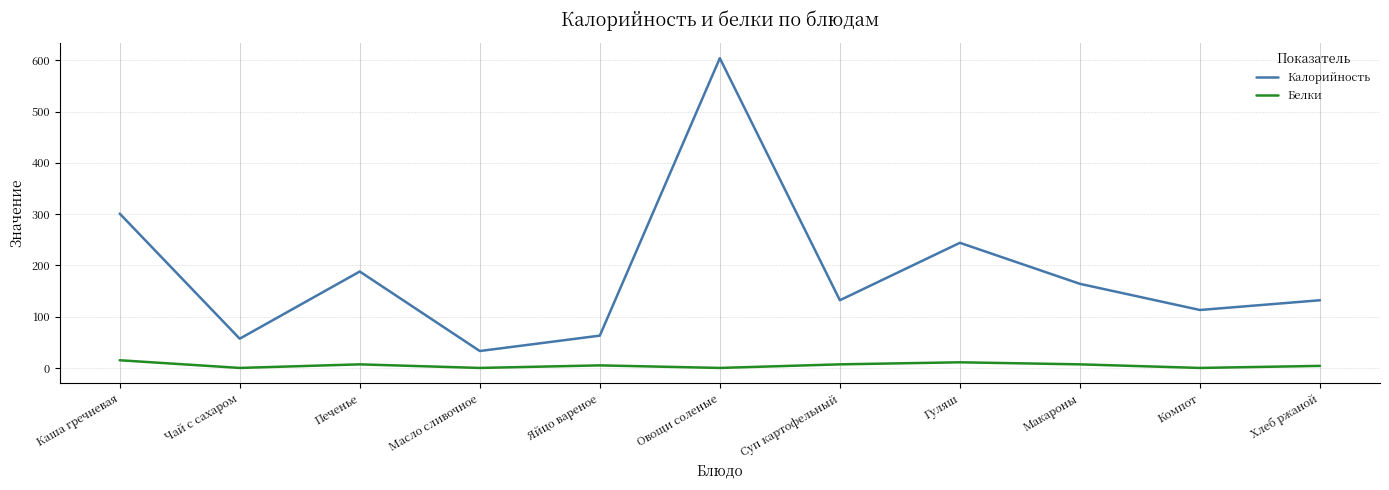

Which series has the largest range (max minus min)?

Калорийность